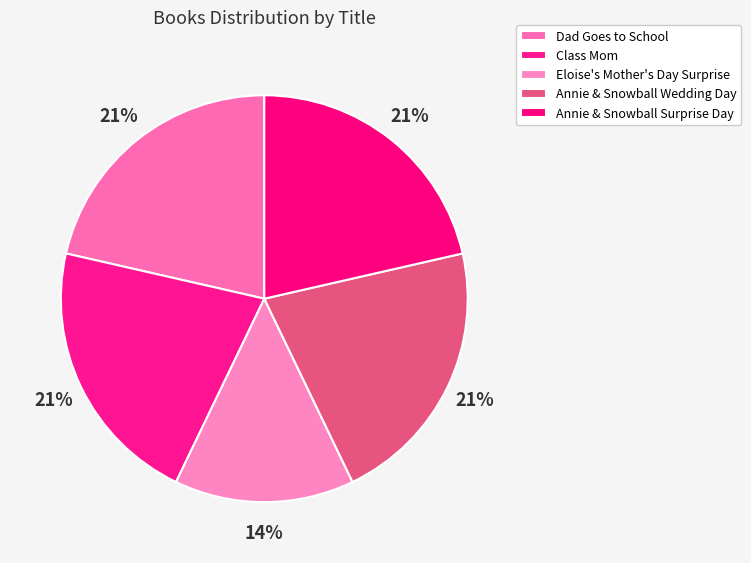

How many segments does this pie chart have?

5